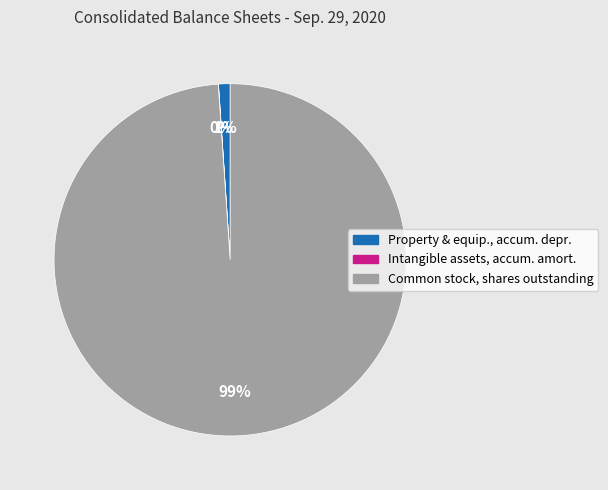

The Property & equip., accum. depr. slice represents 1% of the pie. True or false?

True